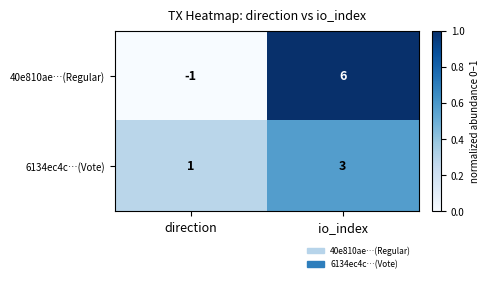

What is the sum of the 6134ec4c…(Vote) values at direction and io_index?

4